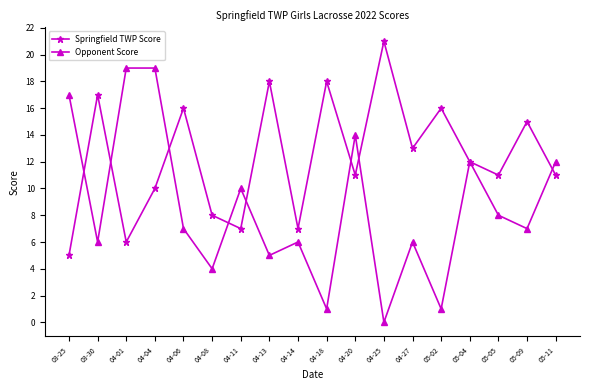

What position from the right is 05-09?

2